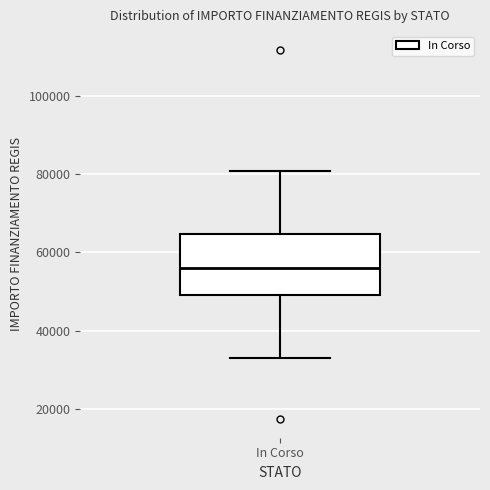

Read this box plot against the y-axis: the position of the median line, the range covered by the box, and the ends of both whiskers. The values are not printed on the chart, so give them approximately, as read against the axis.

median 56000, box 50000 to 64000, whiskers 32000 to 80000